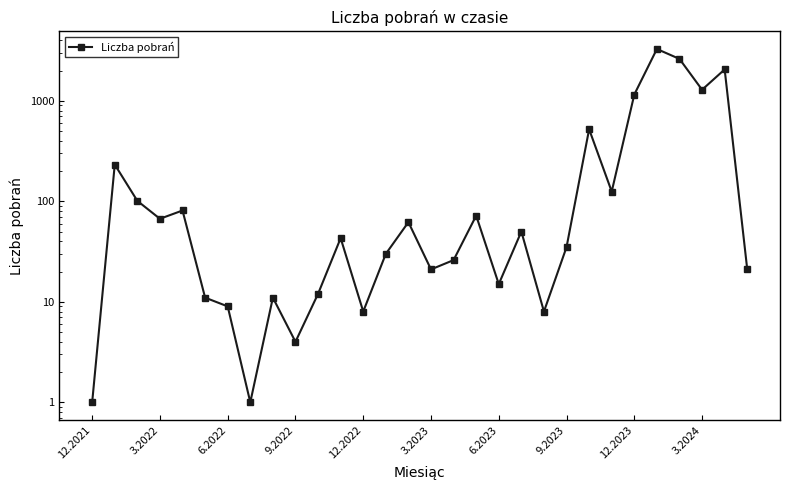

What is the smallest value displayed?

1